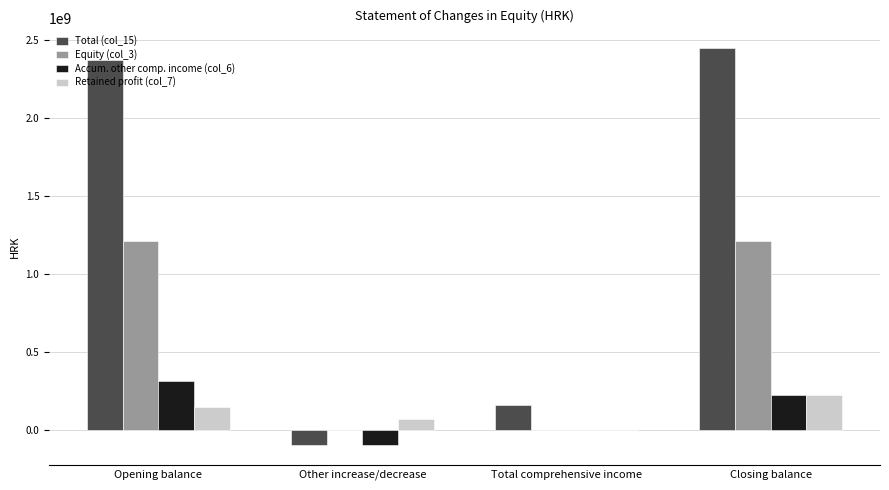

How many categories are shown in the chart?

4